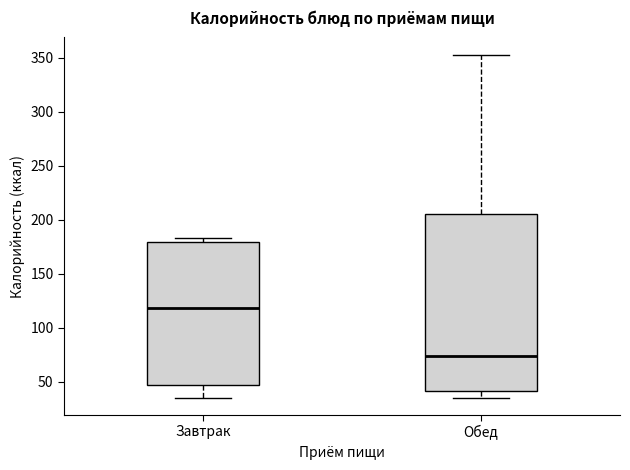

Reading left to right, read every box against the y-axis: the position of its median line, the range the box covers, and the ends of its whiskers. The values are not printed on the chart, so give them approximately, as read against the axis.

Завтрак: median 120, box 45 to 180, whiskers 35 to 185
Обед: median 75, box 40 to 205, whiskers 35 to 355